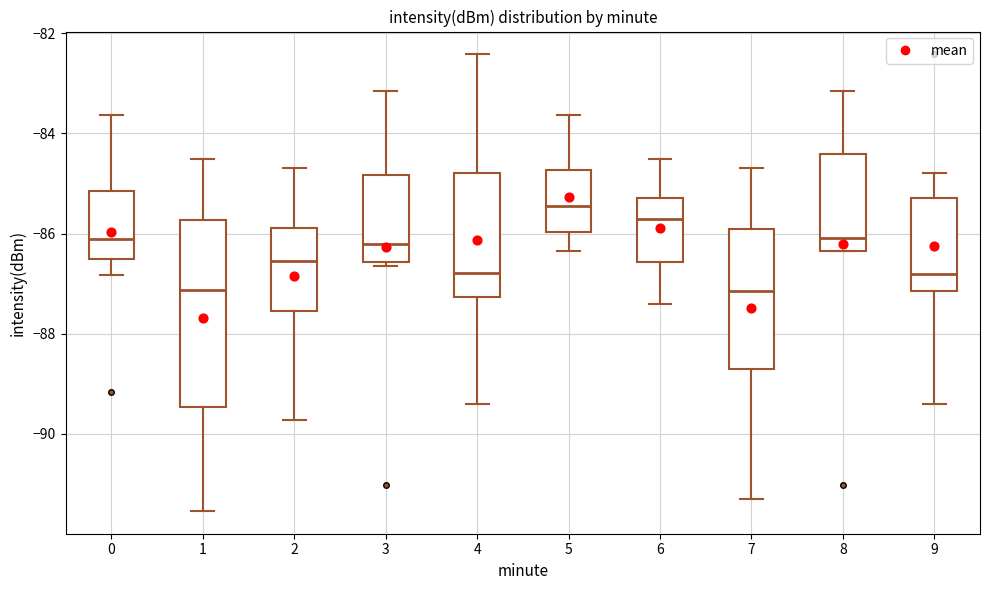

Which box's median line is the highest?

5